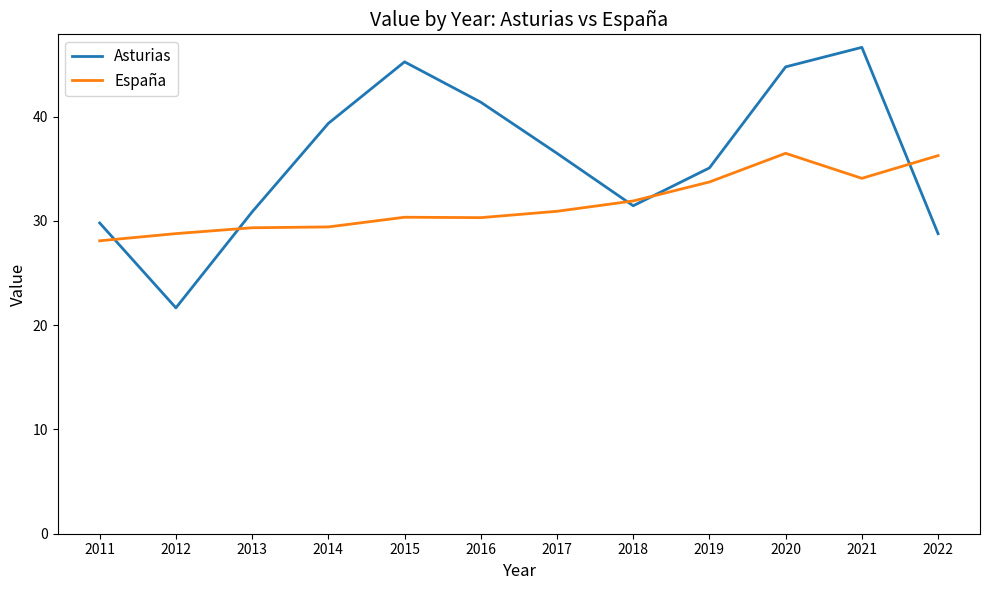

What is the difference between the highest and lowest values at 2013?

1.5